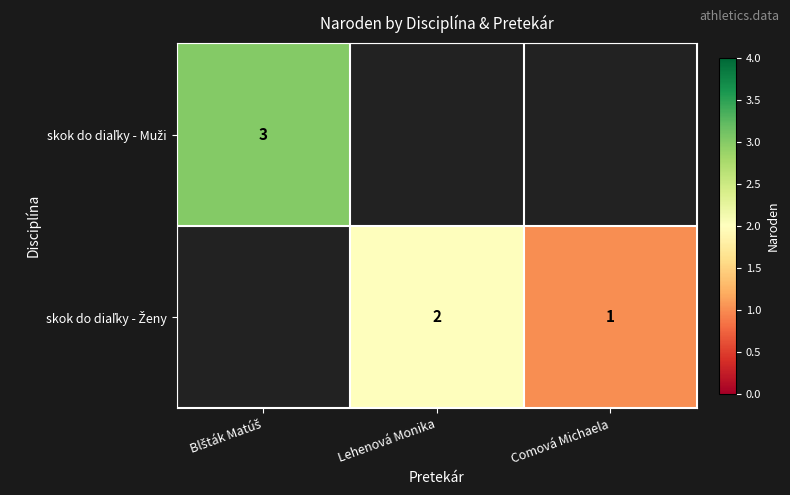

How many positive values does the skok do diaľky - Muži series have?

1